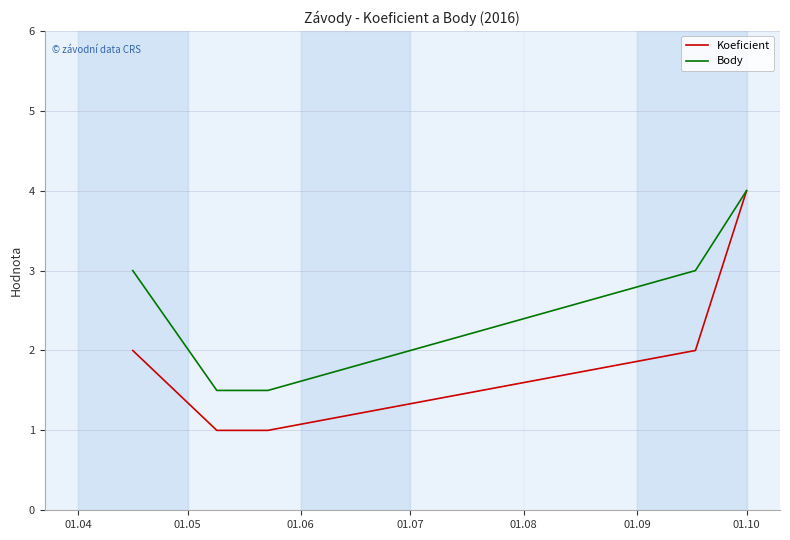

Reading left to right, extract all data points from this chart.

Koeficient: 2.0	1.0	1.0	2.0	4.0
Body: 3.0	1.5	1.5	3.0	4.0